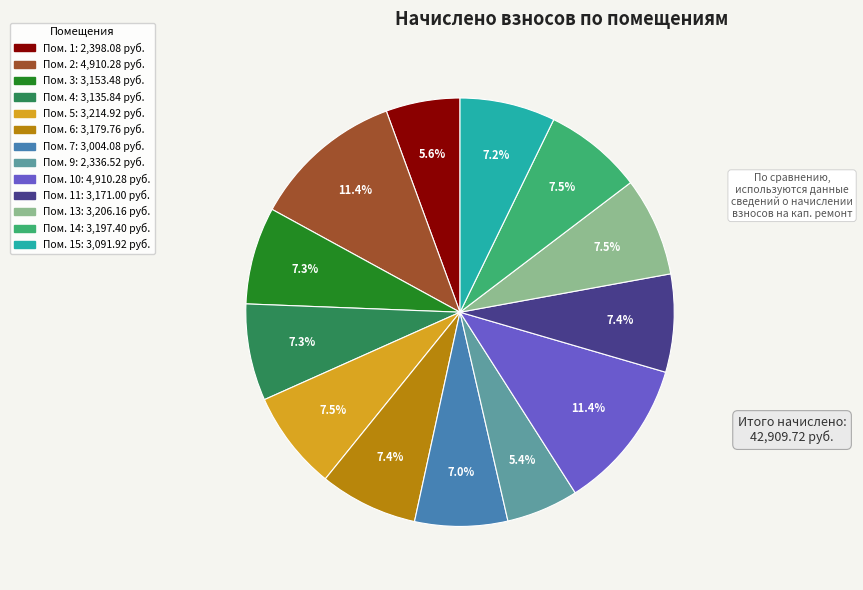

To the nearest percent, what is the average slice percentage?

8%